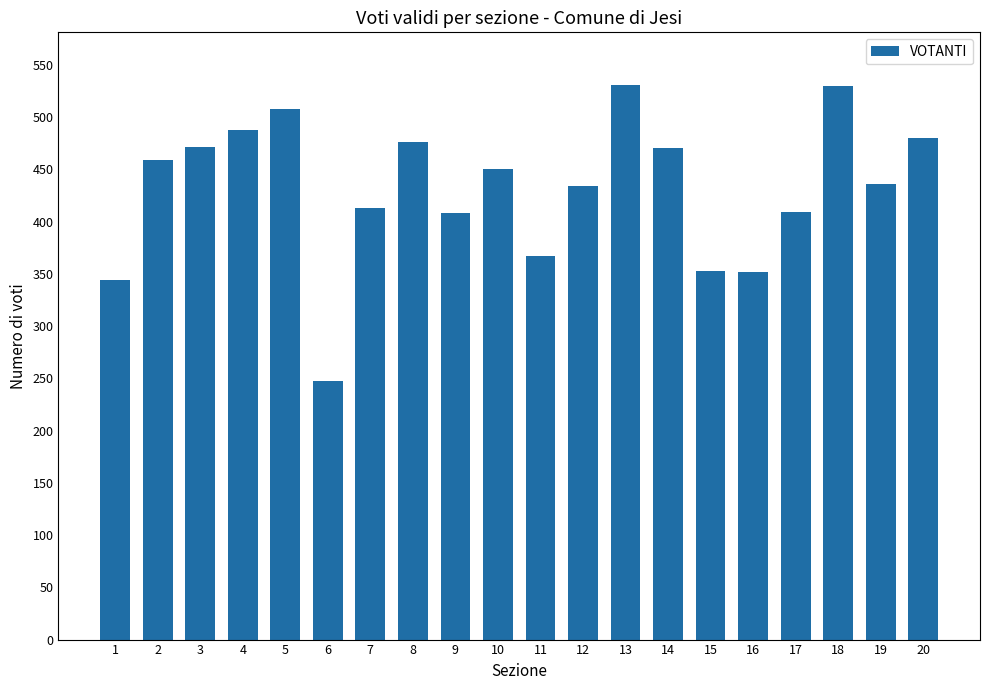

Are the bars grouped side by side (vs. stacked)?

No